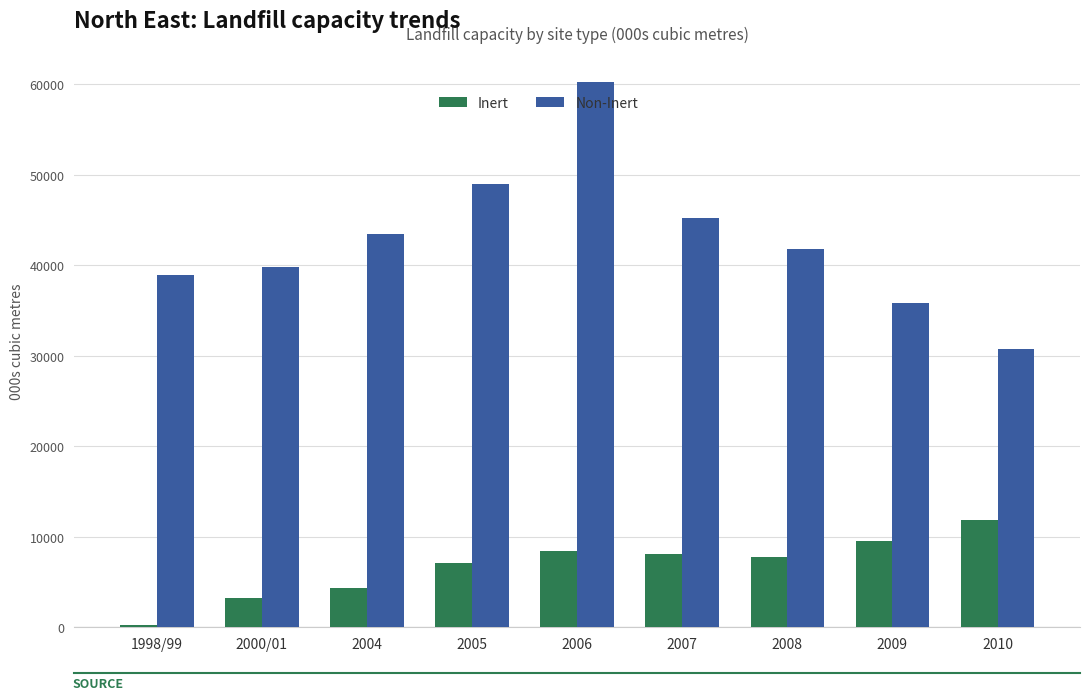

What is the lowest value of the Inert series?

200.0